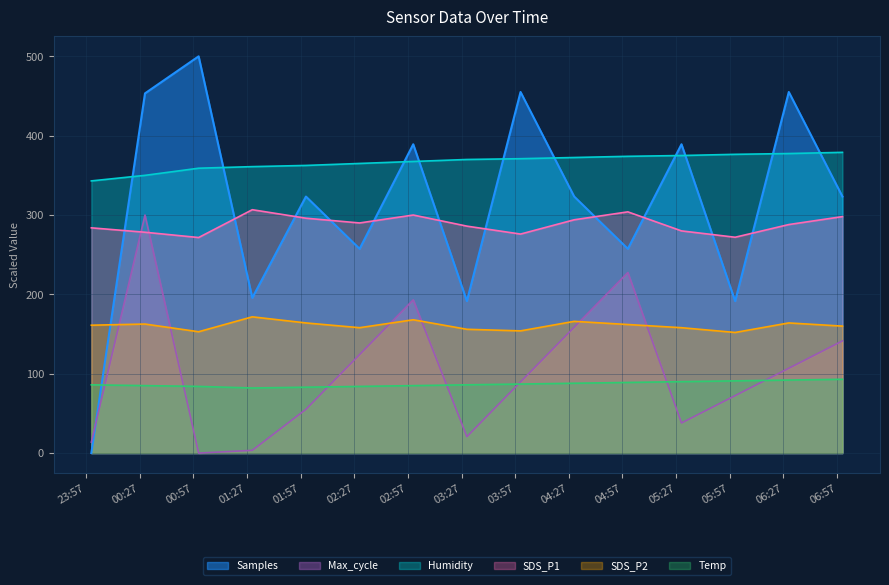

What are all the series names shown in the legend?

Samples, Max_cycle, Humidity, SDS_P1, SDS_P2, Temp